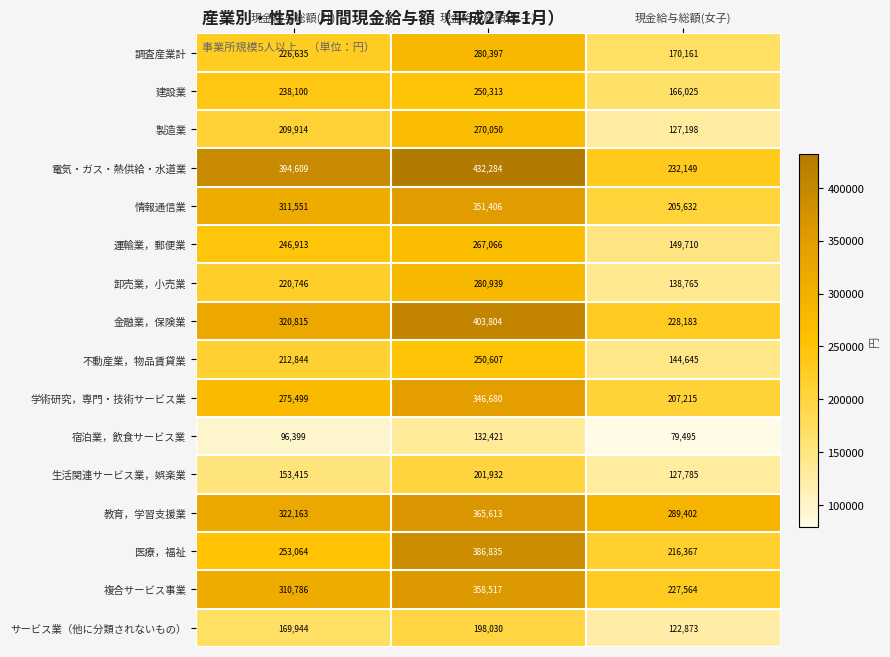

What is the difference between the highest and lowest values at 現金給与総額(計)?

298210